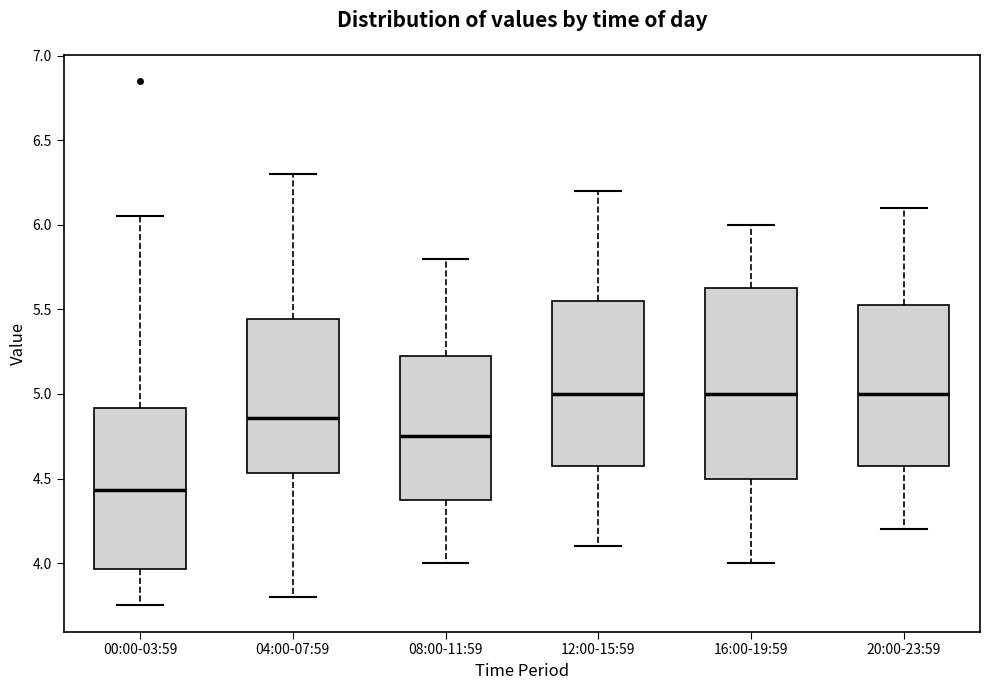

Which box is the tallest, from its lower edge to its upper edge?

16:00-19:59